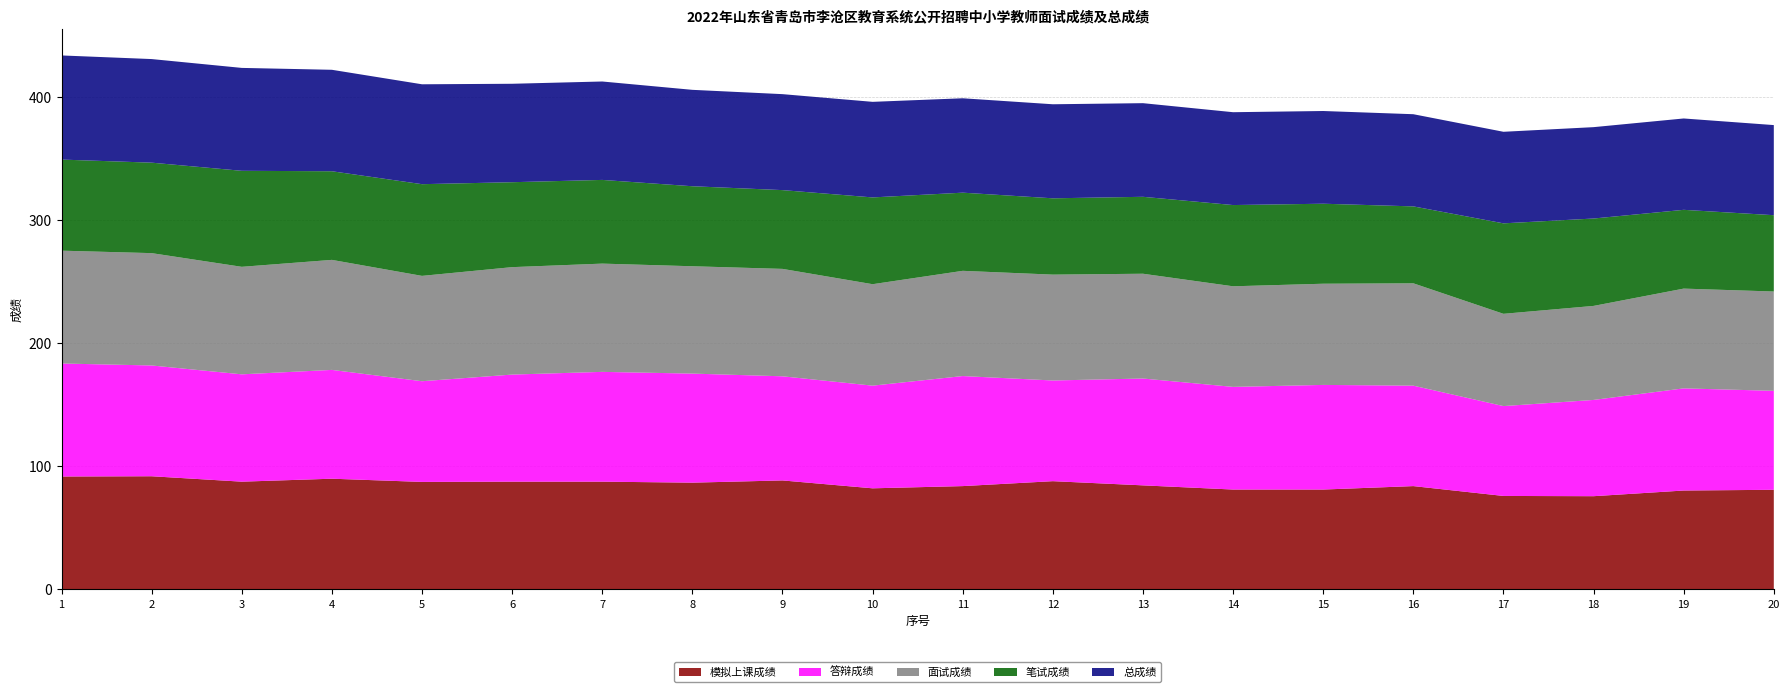

Reading right to left, what are all the values shown in this chart?

模拟上课成绩: 80.8	80.2	75.6	75.8	83.8	81.0	81.0	84.4	87.8	83.8	82.0	88.4	86.6	87.4	87.4	87.2	89.8	87.4	91.8	91.6
答辩成绩: 80.4	83.0	78.2	73.0	81.6	85.0	83.4	86.8	81.8	89.4	83.4	84.6	88.6	89.2	87.0	81.8	88.4	87.2	90.0	91.8
面试成绩: 80.7	81.0	76.4	75.0	83.1	82.2	81.7	85.1	86.0	85.5	82.4	87.3	87.2	87.9	87.3	85.6	89.4	87.3	91.3	91.7
笔试成绩: 62.0	64.0	71.0	73.5	62.5	65.0	66.0	62.5	62.0	63.5	70.5	64.0	65.0	68.0	69.0	74.5	72.0	78.0	73.5	74.0
总成绩: 73.2	74.2	74.2	74.4	74.9	75.3	75.4	76.1	76.4	76.7	77.7	78.0	78.3	80.0	80.0	81.2	82.4	83.6	84.2	84.6